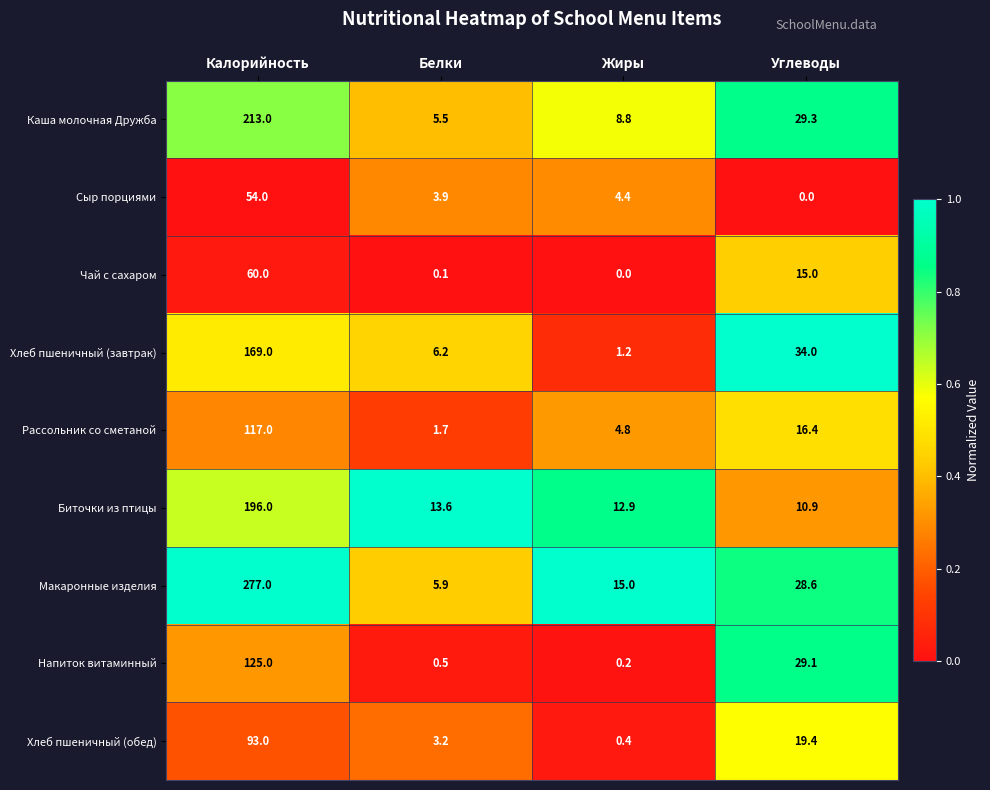

Where does the Напиток витаминный series first go above 29?

Калорийность